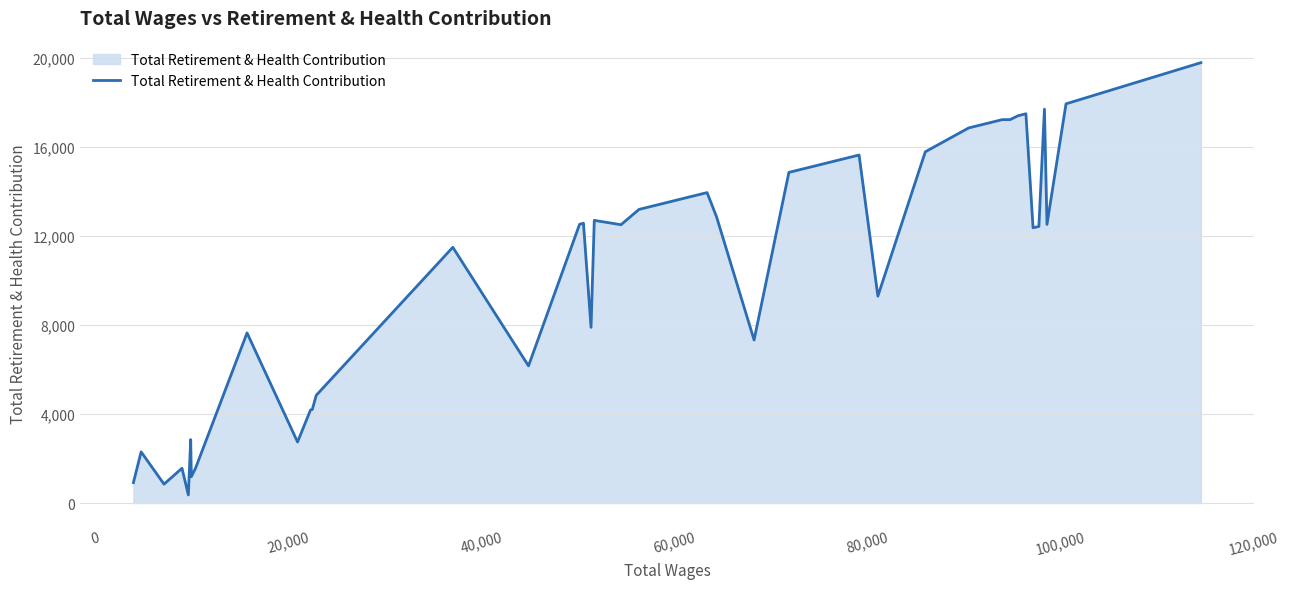

What is the greatest value displayed?

19783